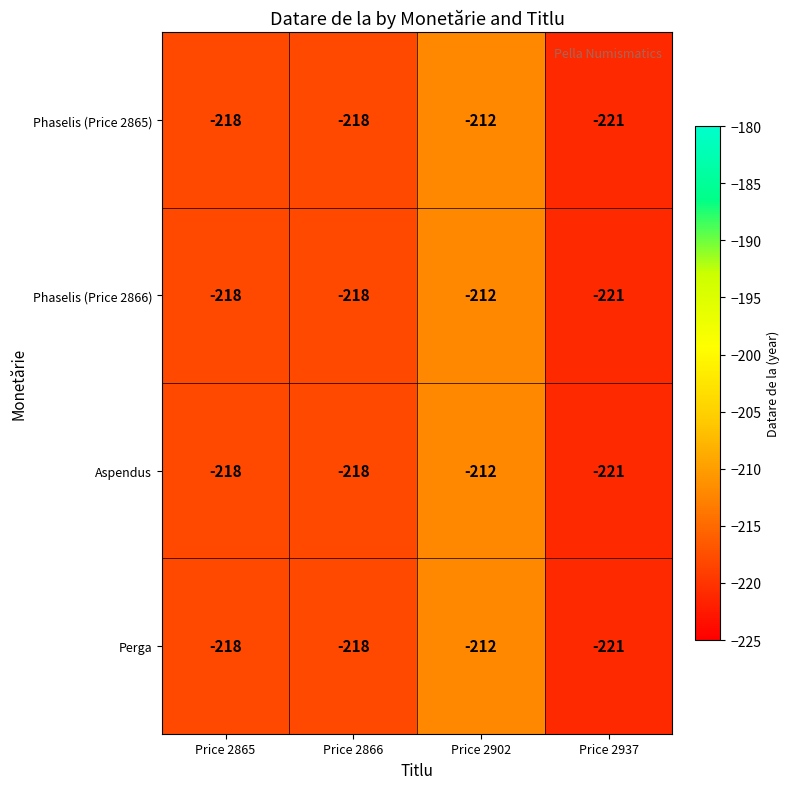

The value of Aspendus at Price 2902 is -123. True or false?

False